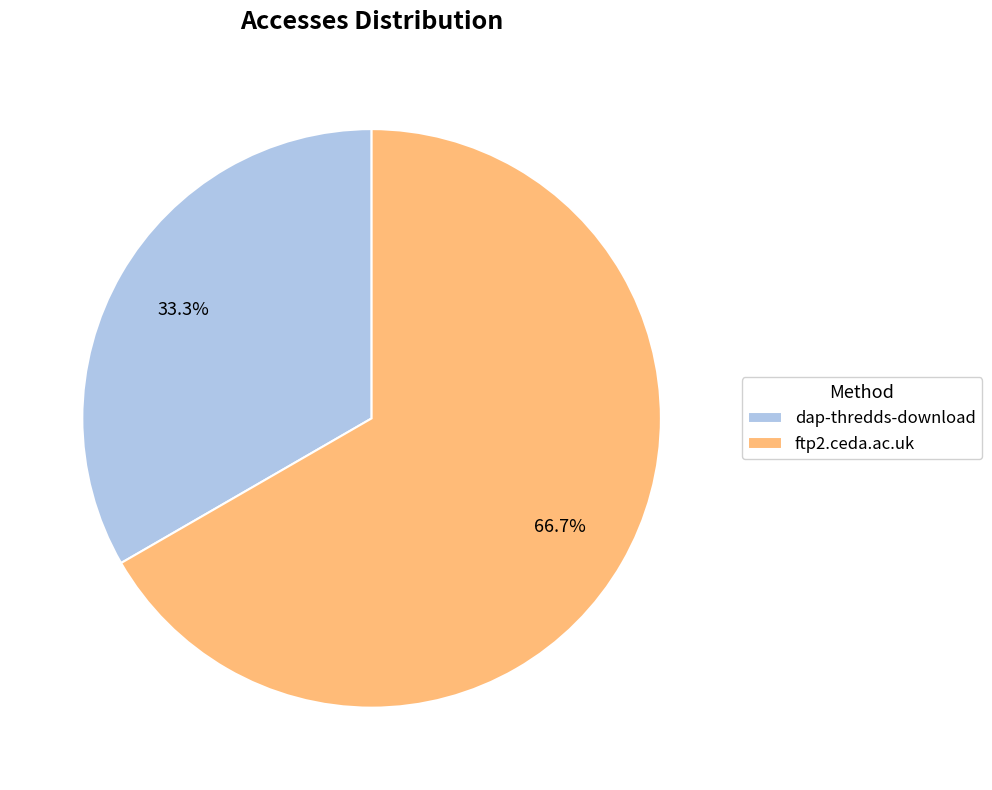

Combined, what portion of the pie is dap-thredds-download and ftp2.ceda.ac.uk?

100.0%